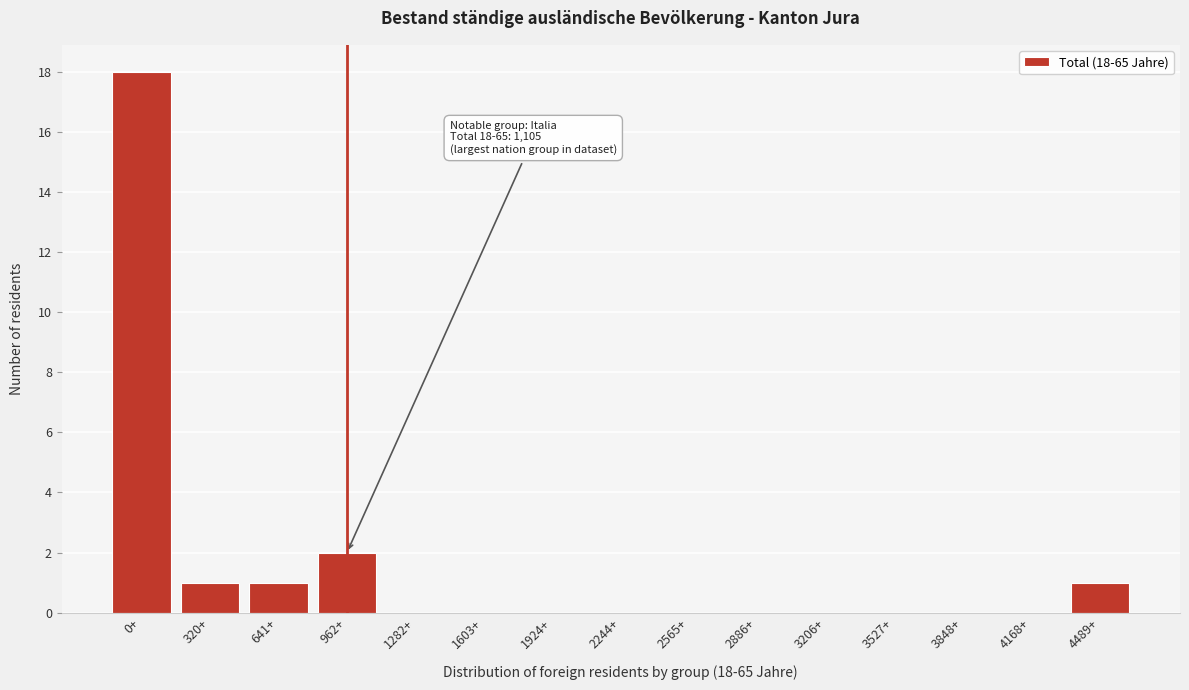

Reading left to right, transcribe all the data shown in this chart.

0+=18	320+=1	641+=1	962+=2	1282+=0	1603+=0	1924+=0	2244+=0	2565+=0	2886+=0	3206+=0	3527+=0	3848+=0	4168+=0	4489+=1